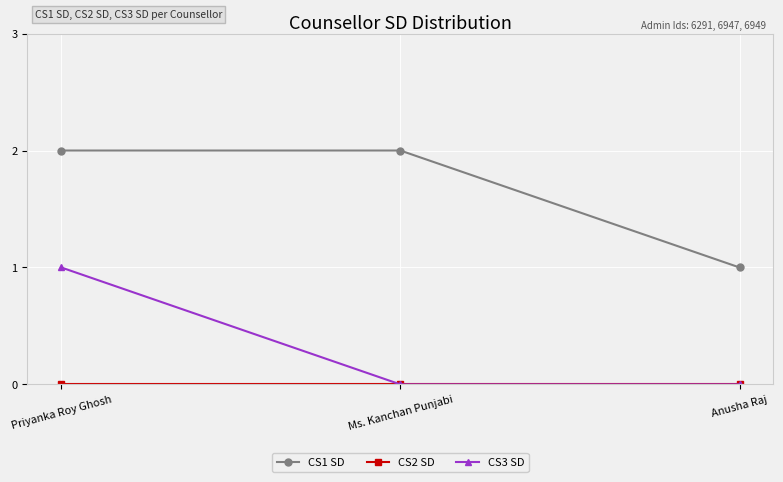

Which series changed the most between Priyanka Roy Ghosh and Ms. Kanchan Punjabi?

CS3 SD